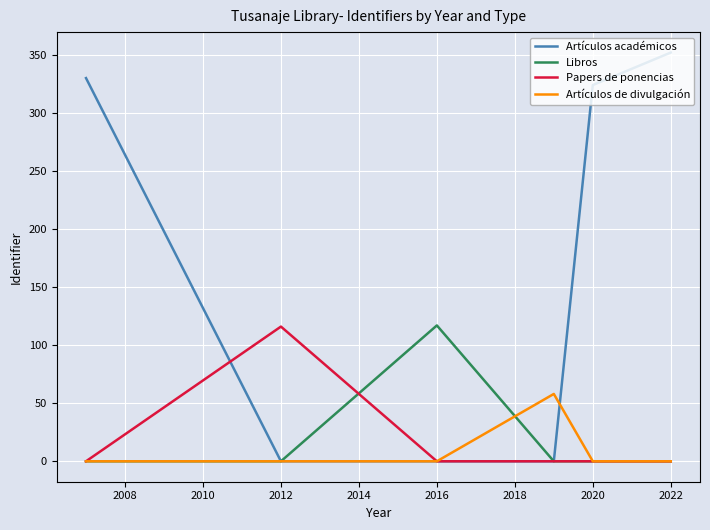

What is the maximum value for Papers de ponencias?

116